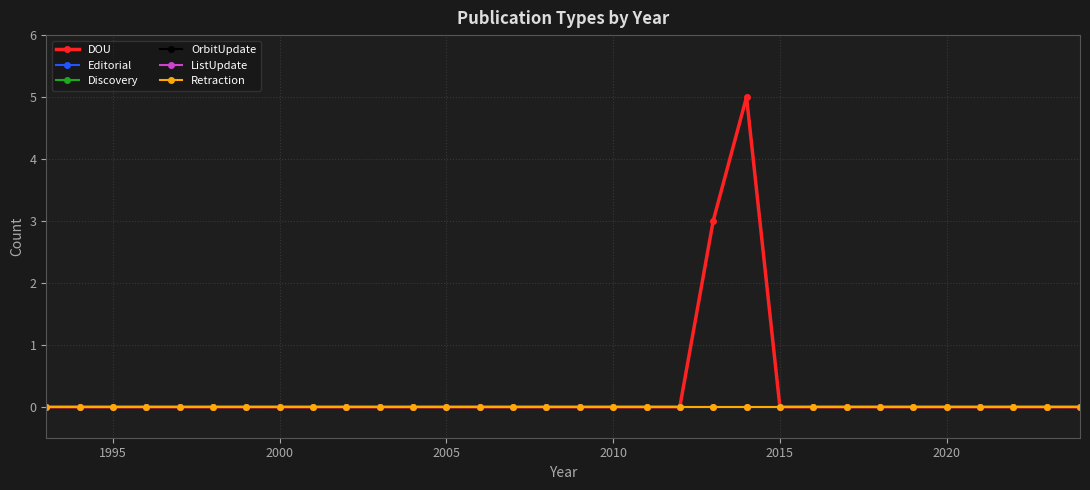

True or false: Retraction and Discovery cross at least once.

False